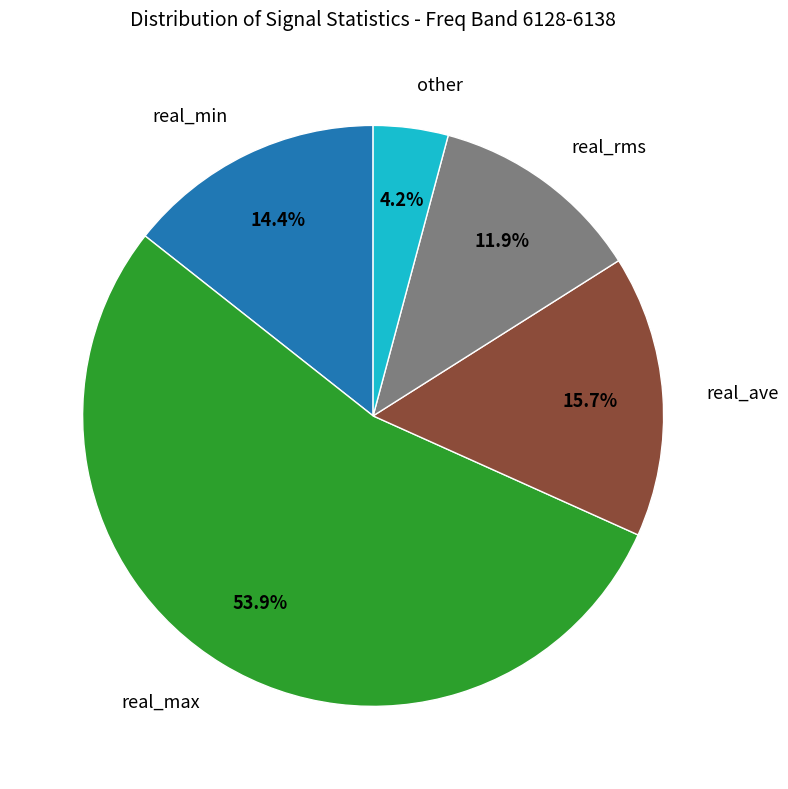

To the nearest percent, what is the average slice percentage?

20%